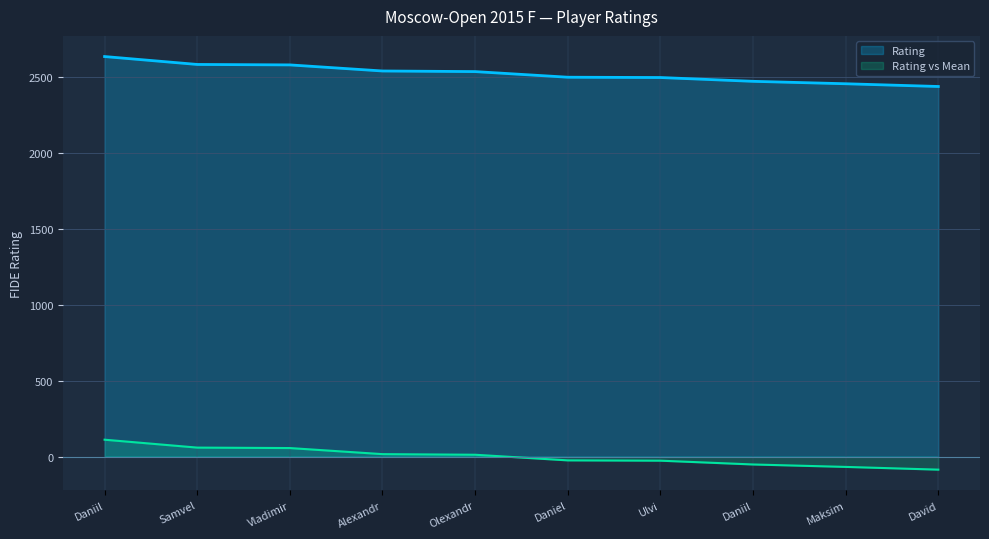

Which has a higher value, Ulvi or Daniil?

Ulvi